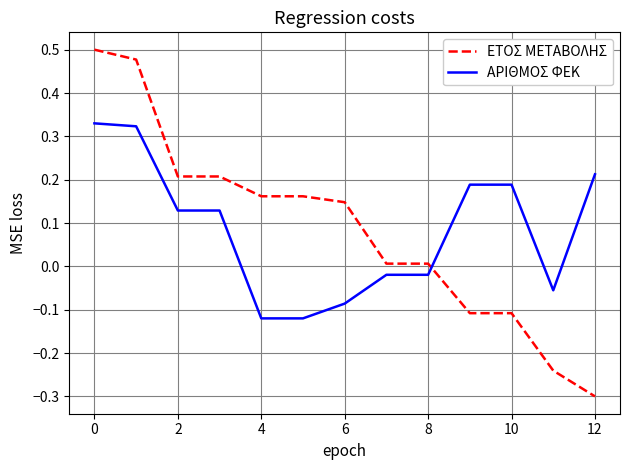

At how many categories does at least one series exceed 0?

12